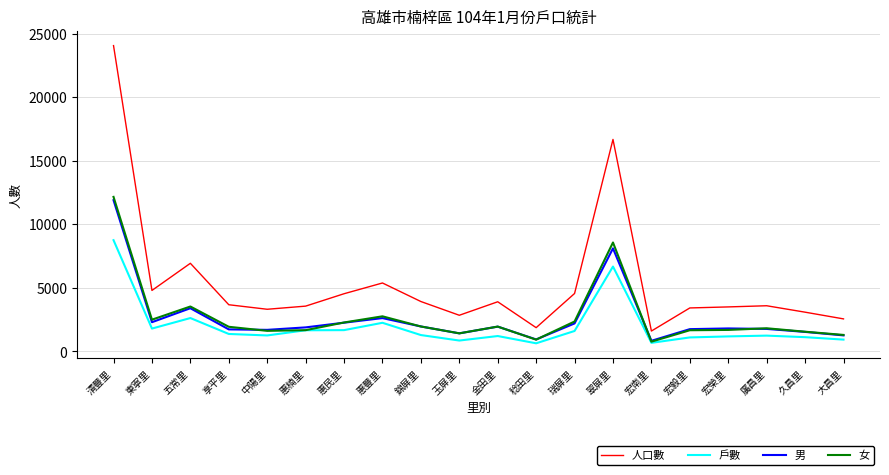

Which series has the largest total across all categories?

人口數